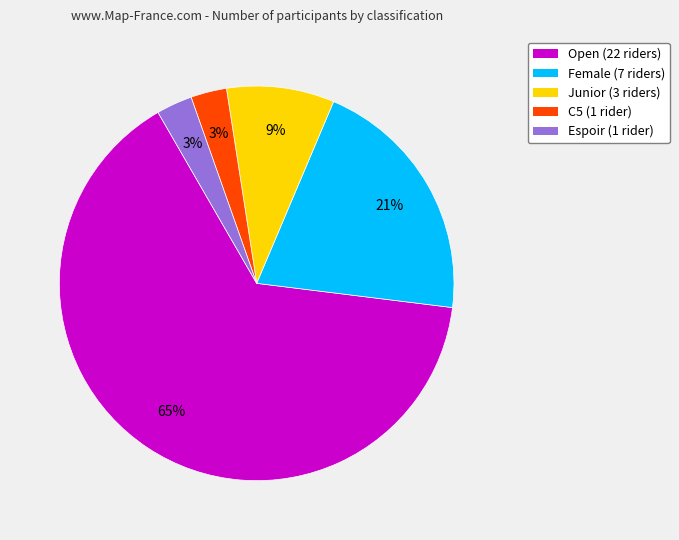

What percentage is the C5 (1 rider) slice, to the nearest percent?

3%